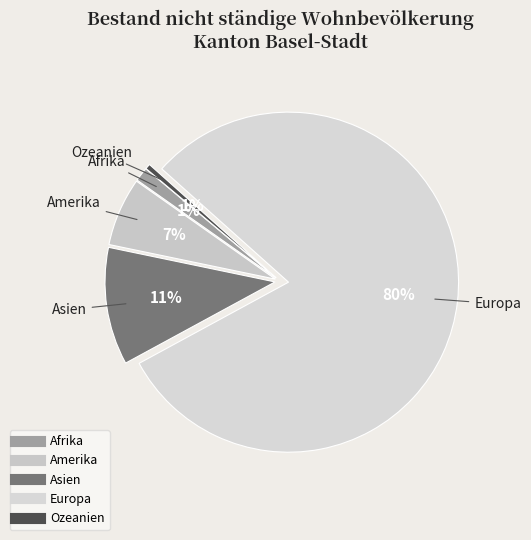

What is the largest slice in the pie chart?

Europa